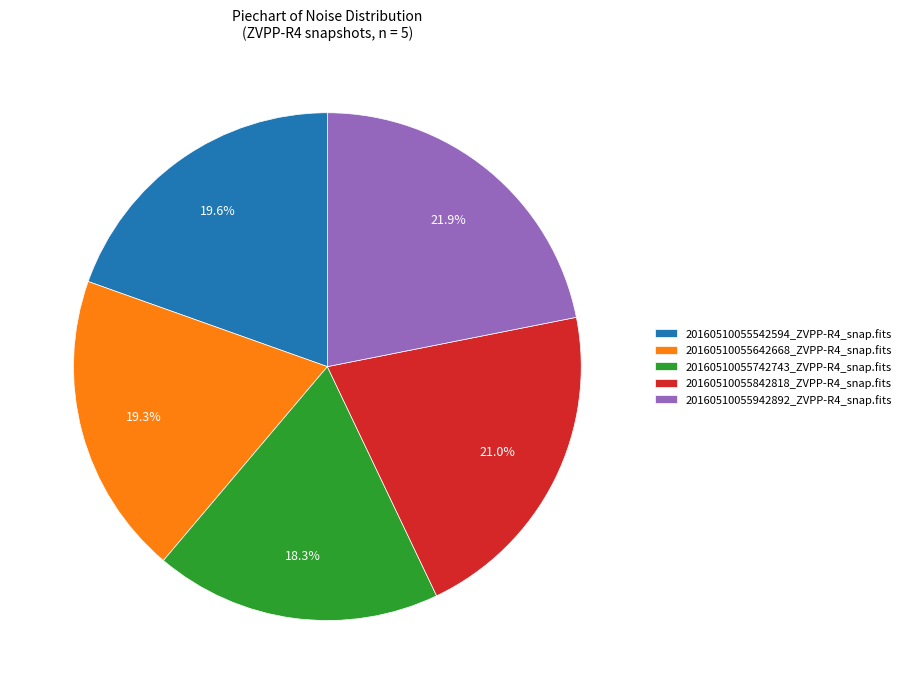

Which has a higher value, 20160510055942892_ZVPP-R4_snap.fits or 20160510055542594_ZVPP-R4_snap.fits?

20160510055942892_ZVPP-R4_snap.fits